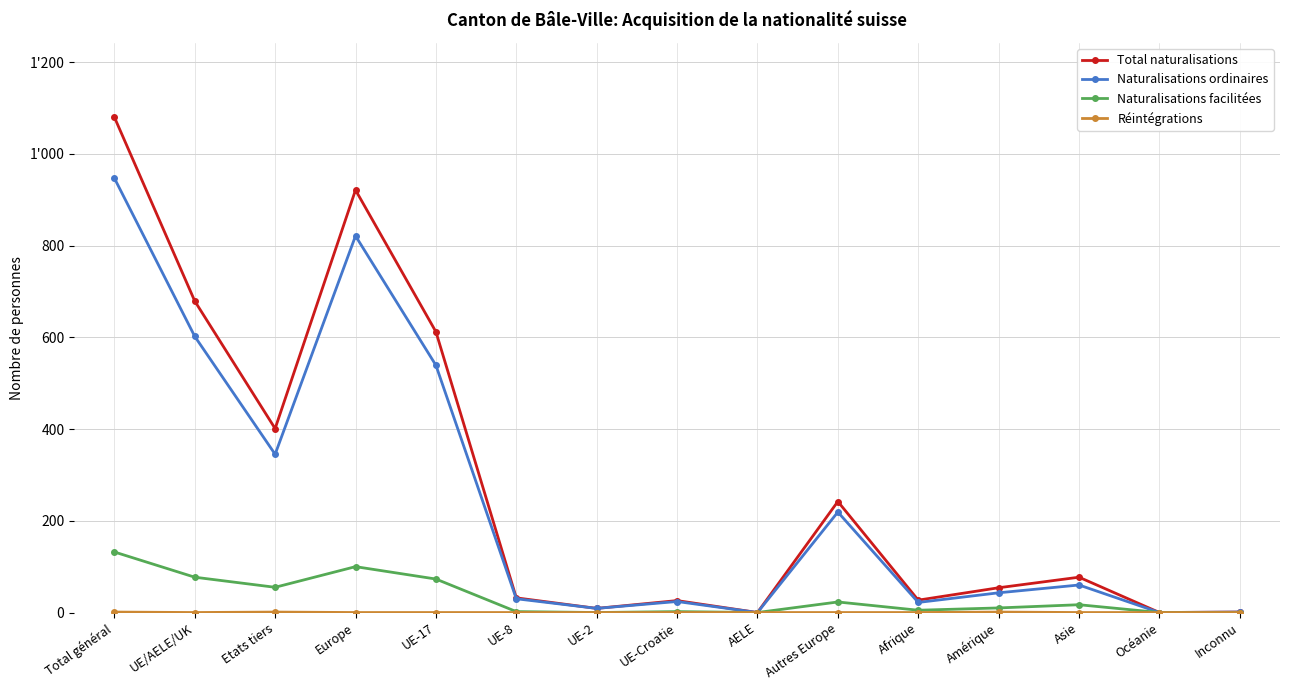

Which series has the largest range (max minus min)?

Total naturalisations